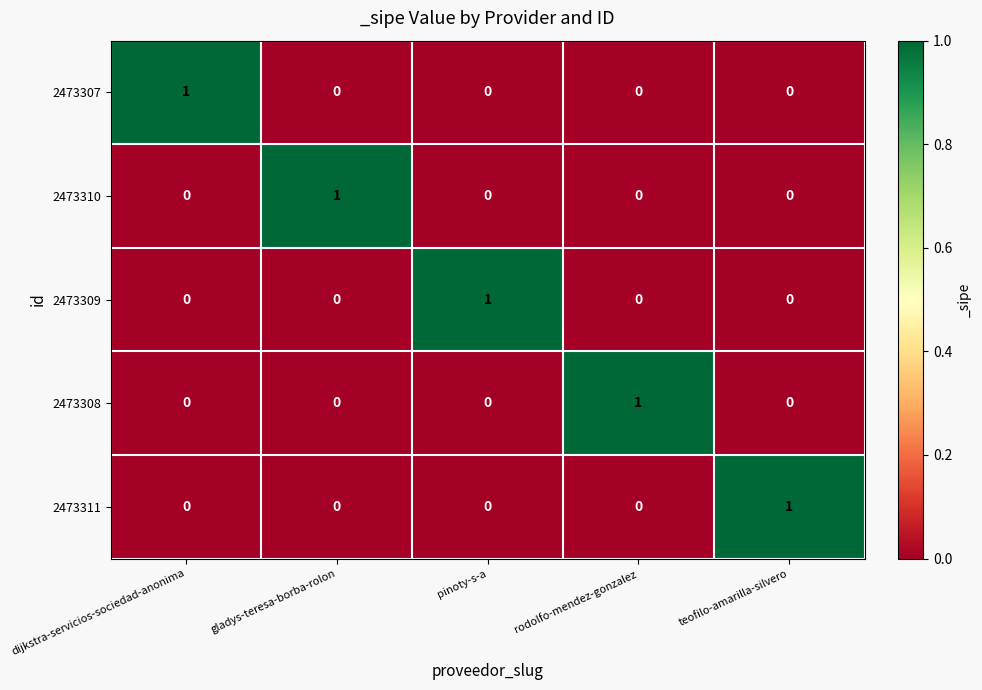

How many 2473310 values are between 0 and 1?

5